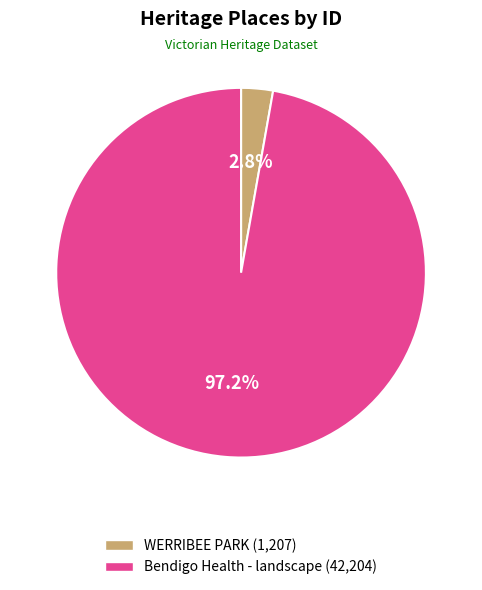

Is there any slice that represents more than half of the pie?

Yes